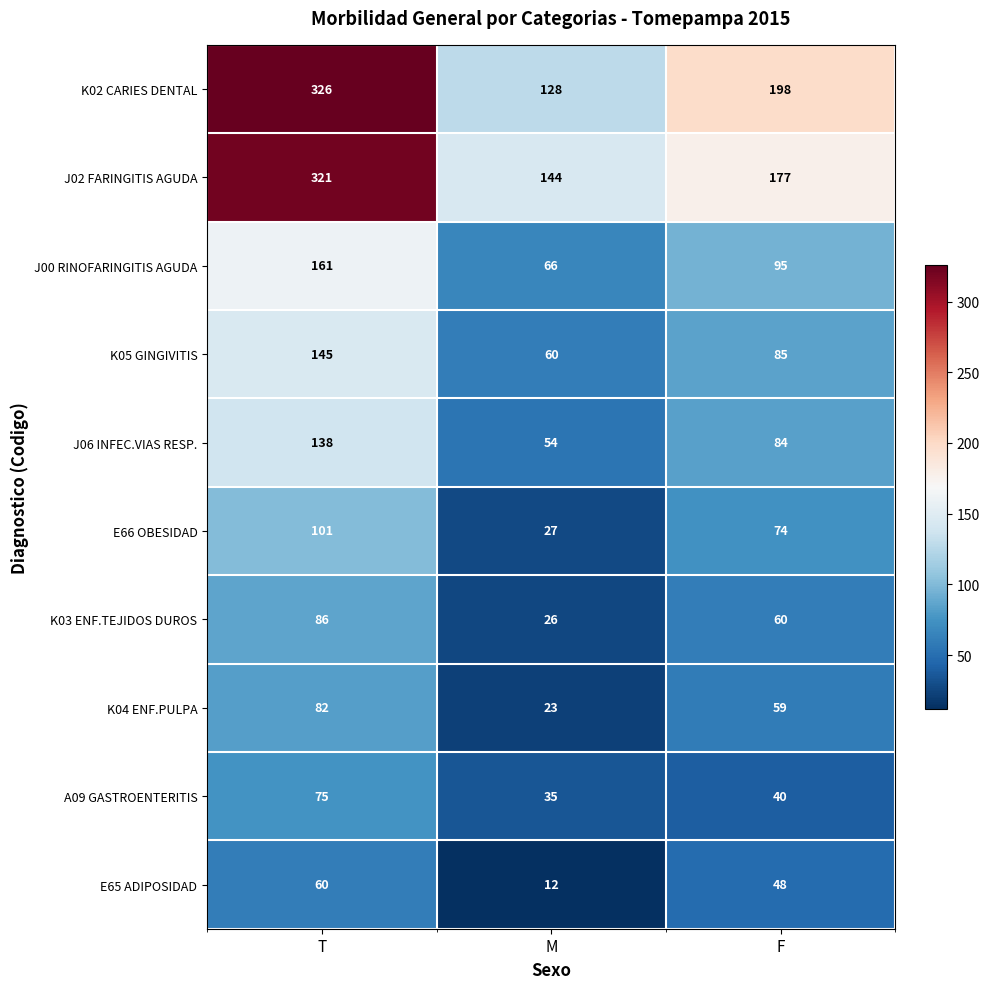

What is the difference between the maximum and minimum values in the J00 RINOFARINGITIS AGUDA series?

95